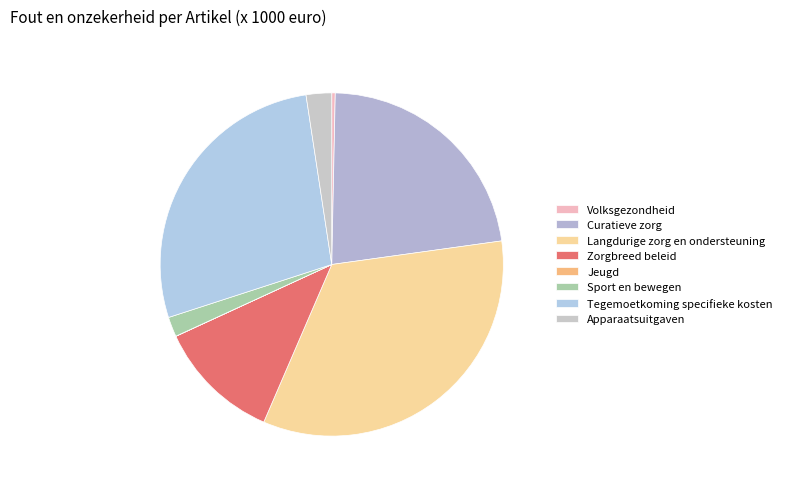

How many slices are in this pie chart?

8